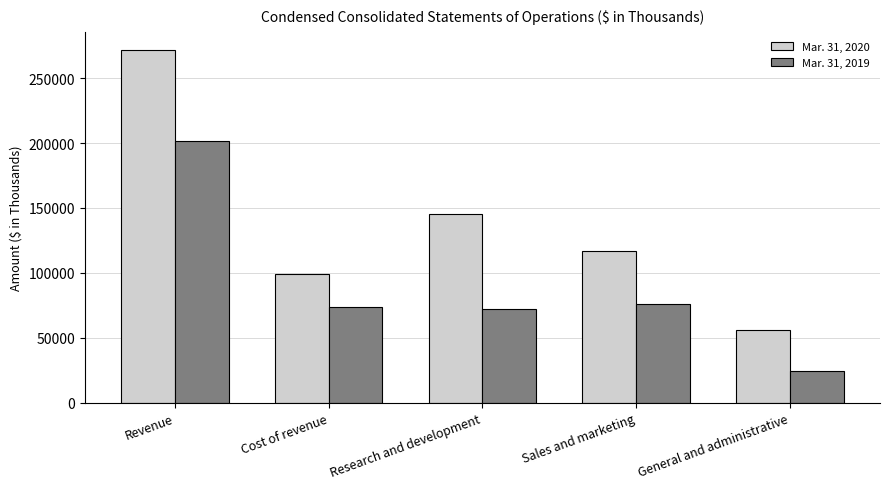

Reading left to right, list all the values displayed in this chart.

Mar. 31, 2020: 271940	99232	145704	117027	56067
Mar. 31, 2019: 201911	73694	72444	76394	24205